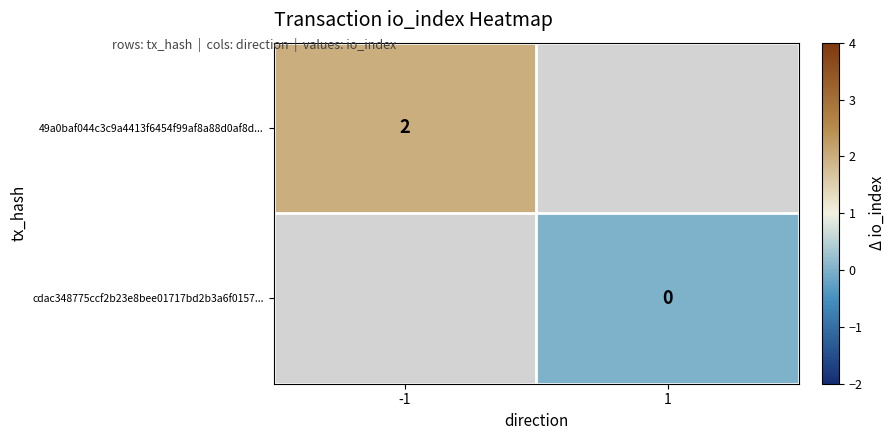

Is it true that 49a0baf044c3c9a4413f6454f99af8a88d0af8d... equals 1.2 at -1?

False